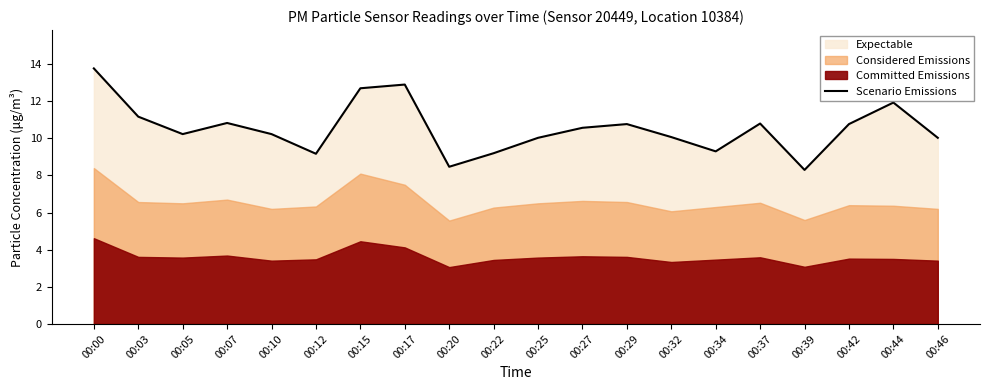

True or false: the data has more than 2 interior local peaks.

True